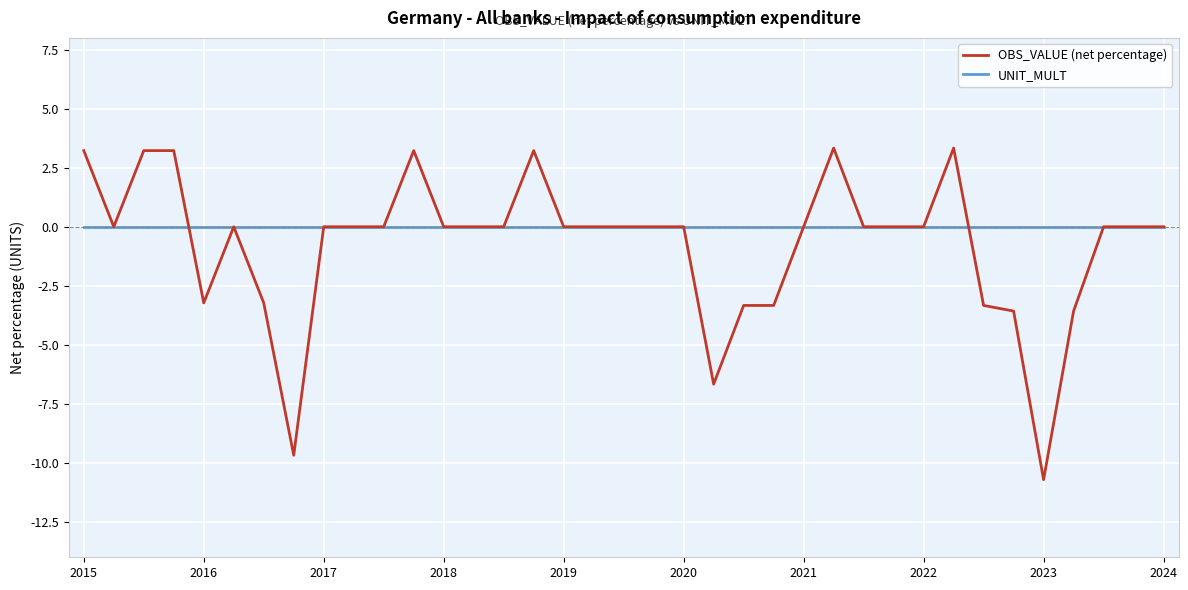

What is the greatest value displayed?

3.3